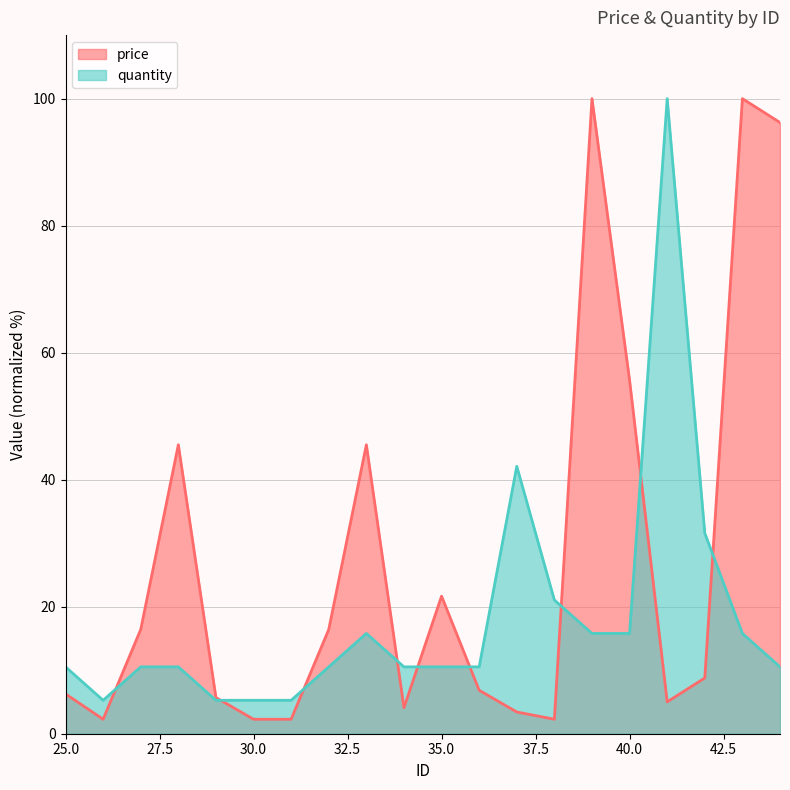

What value does the quantity series have at 37?

42.1